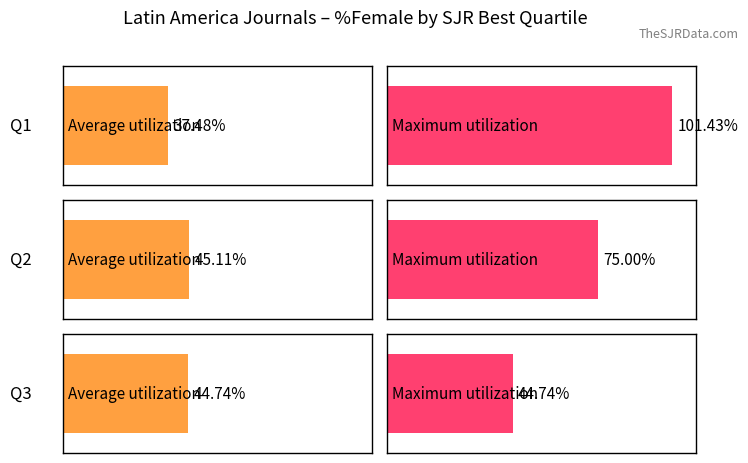

What are all the series names shown in the legend?

Average utilization, Maximum utilization